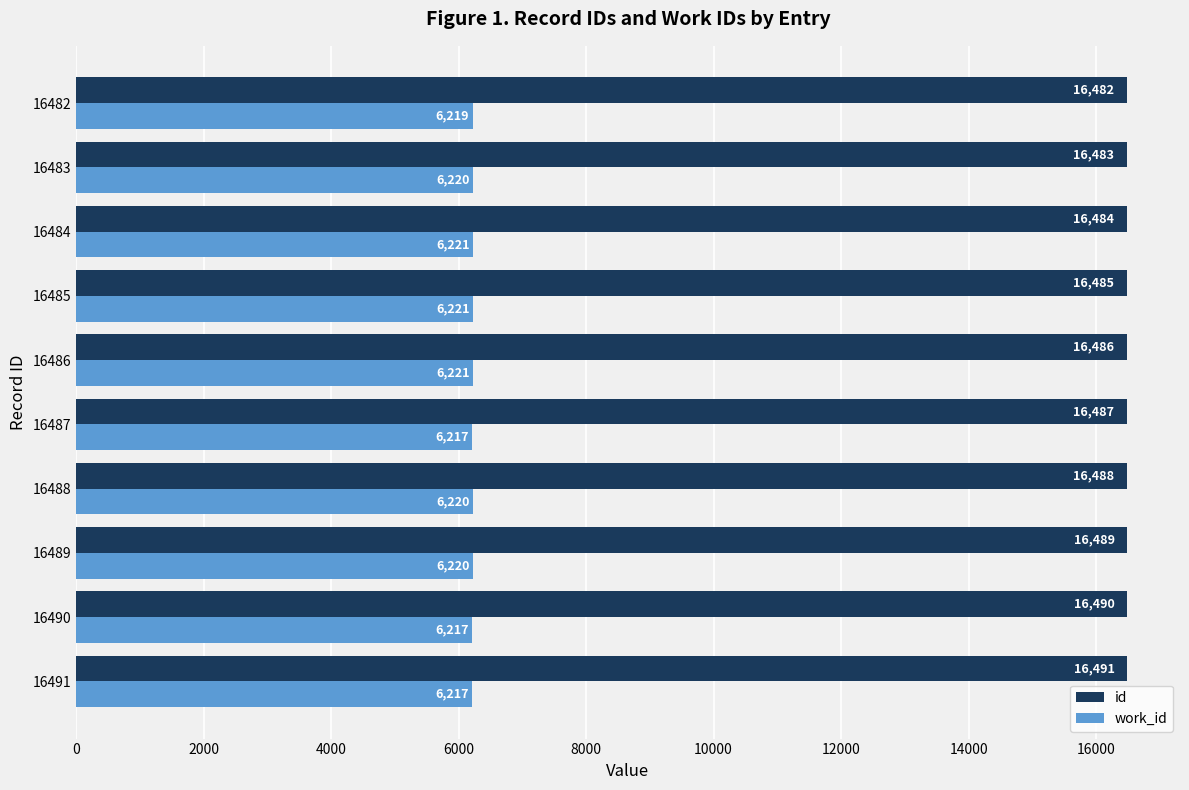

How many data points does each series have?

10